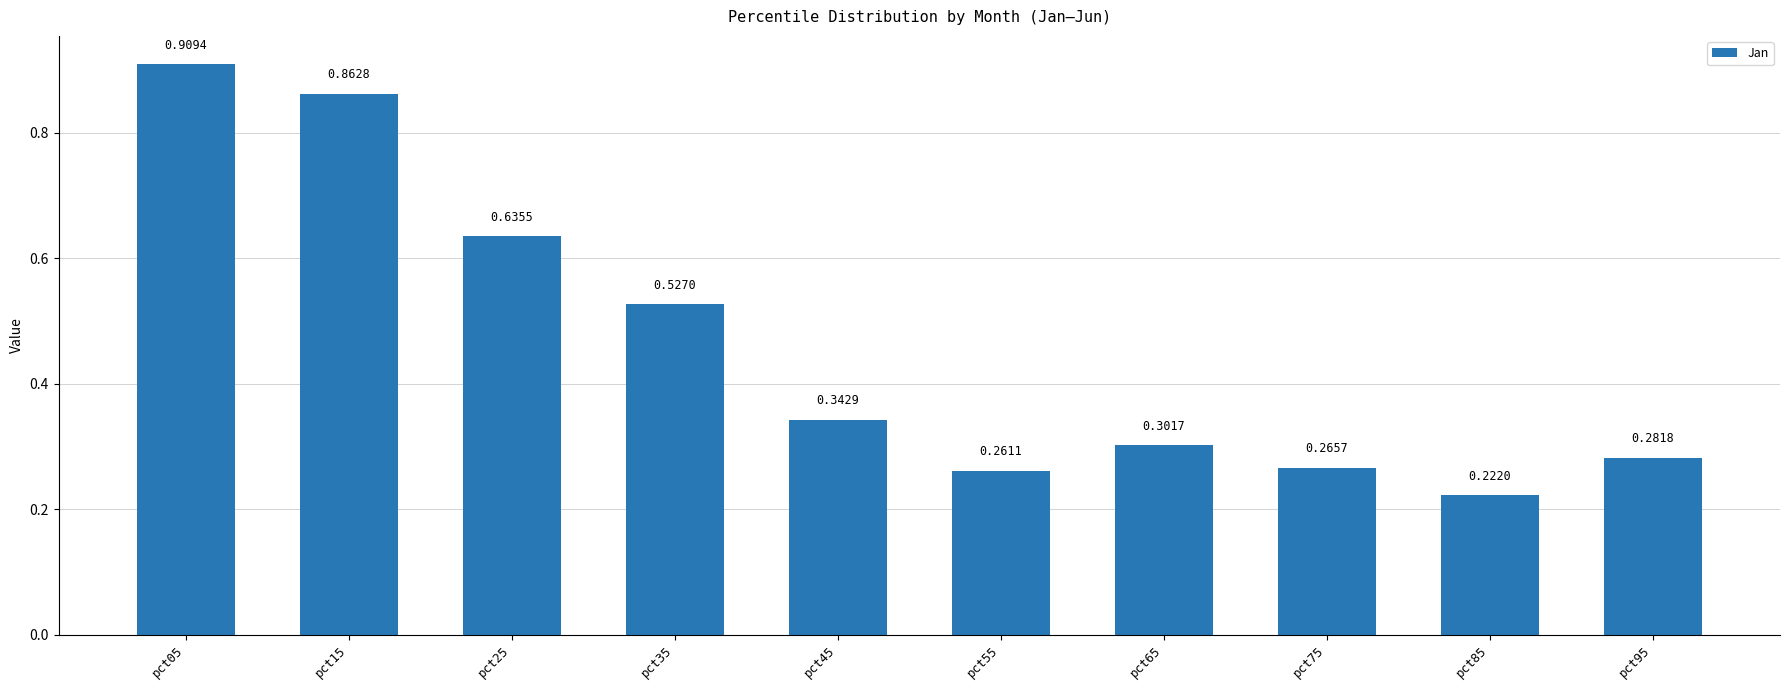

Is it true that the value at pct65 is 0.1?

False